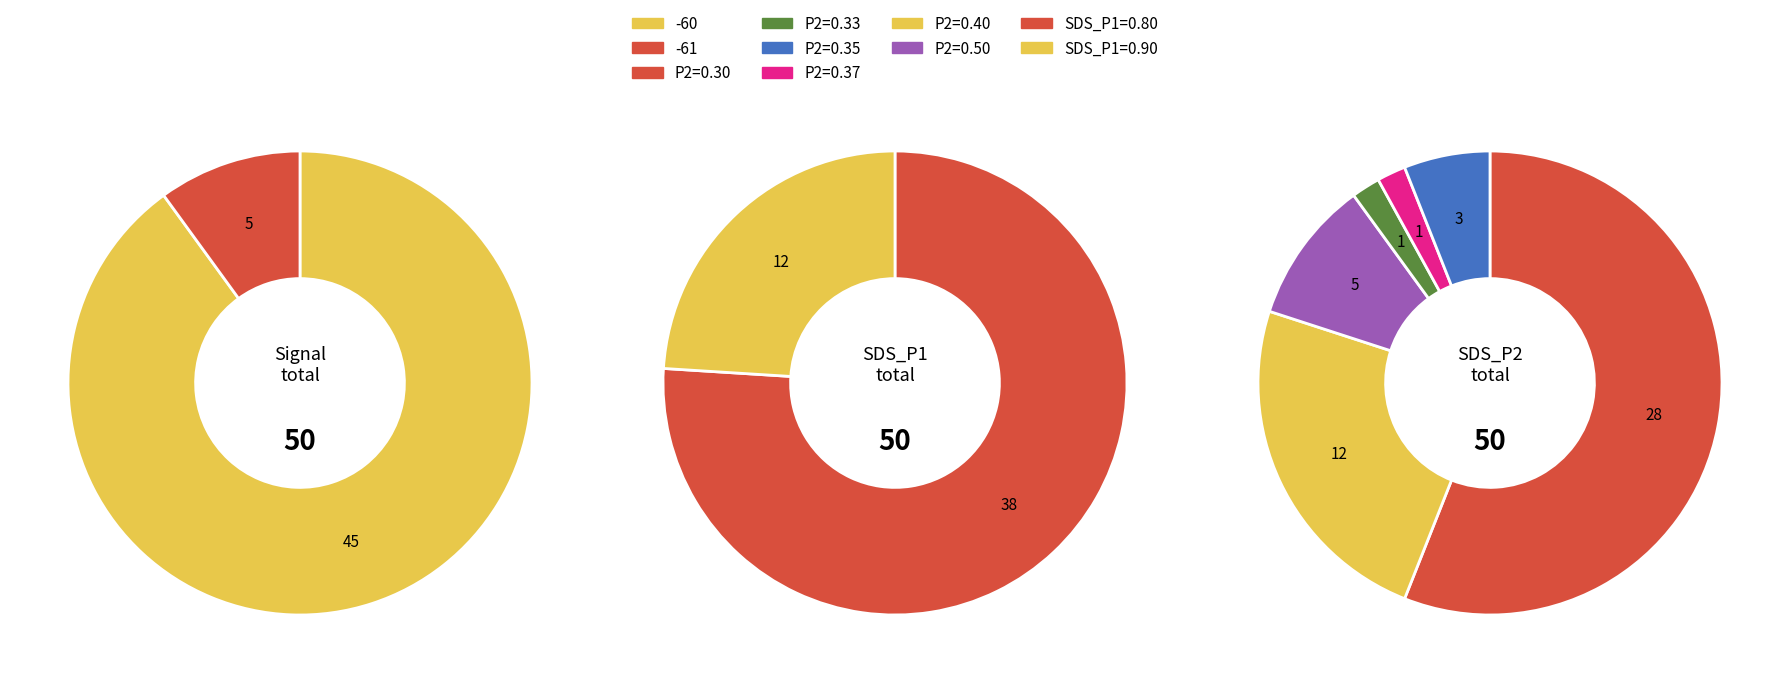

Does any single category account for the majority?

Yes